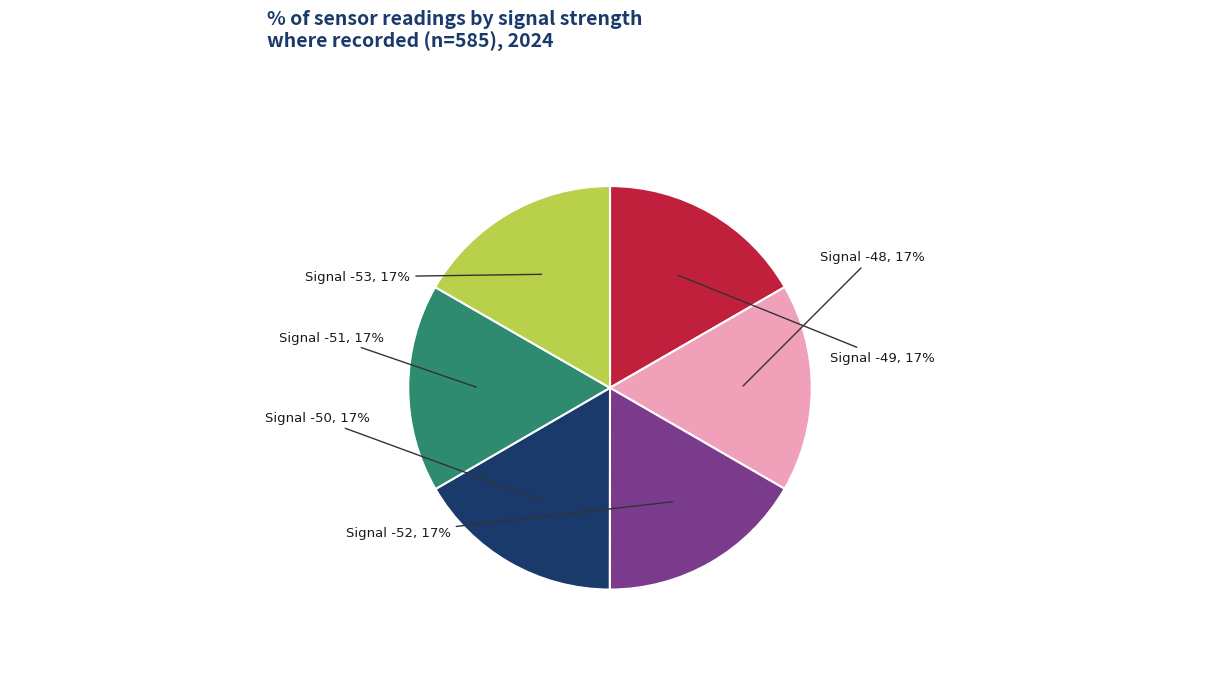

Is there a majority slice in this chart?

No